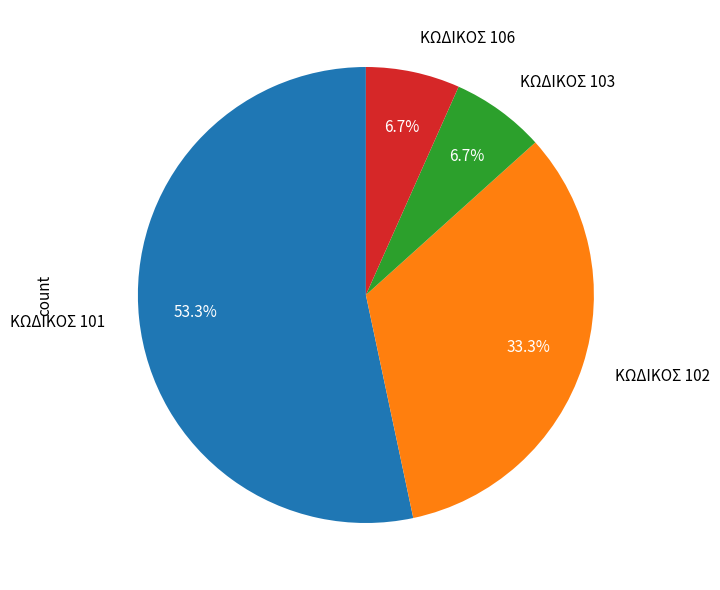

Is there a majority slice in this chart?

Yes